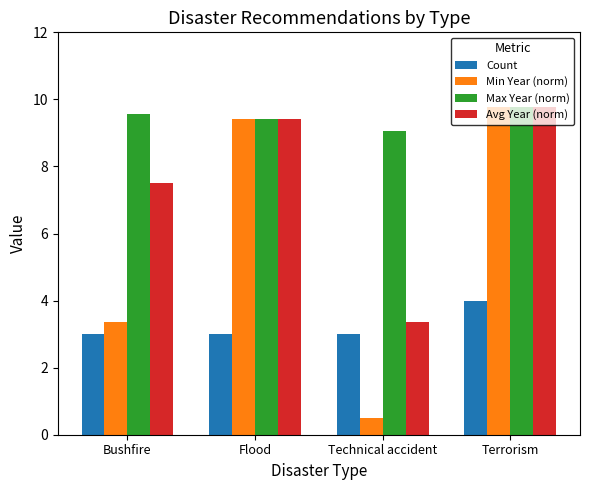

At which category does the chart reach its minimum across all series?

Technical accident